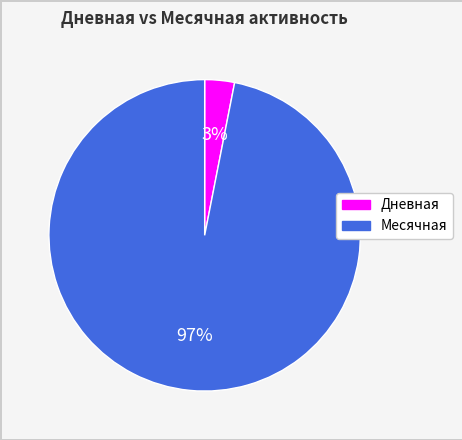

To the nearest percent, what is the average slice percentage?

50%